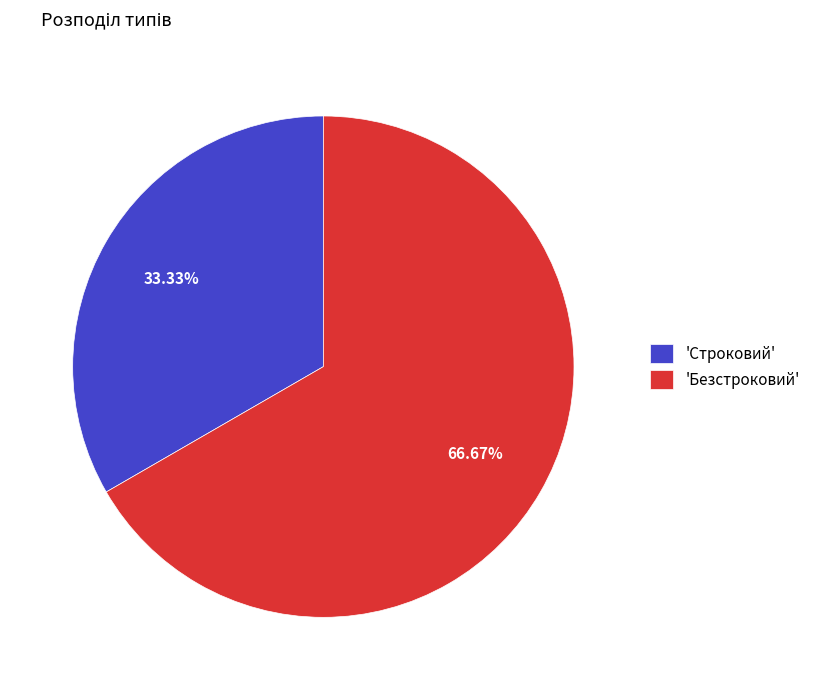

What is the largest slice in the pie chart?

'Безстроковий'